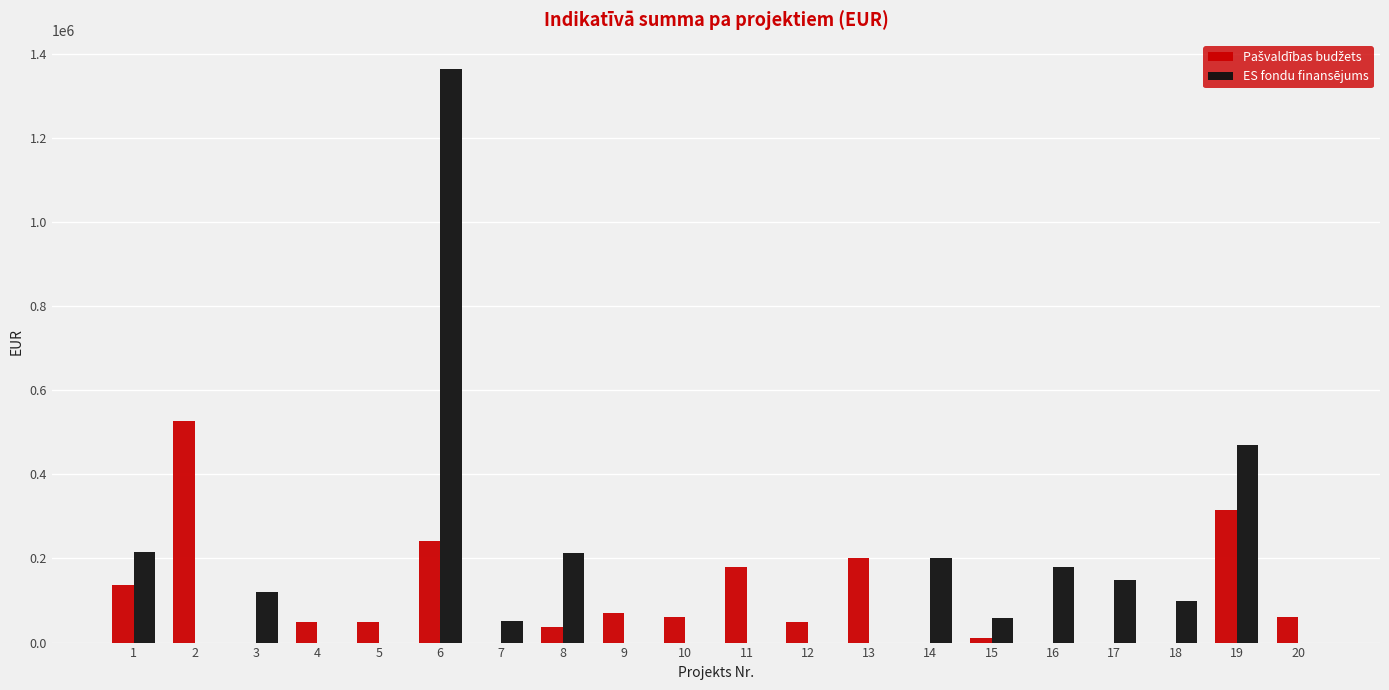

Count the number of data series in this chart.

2